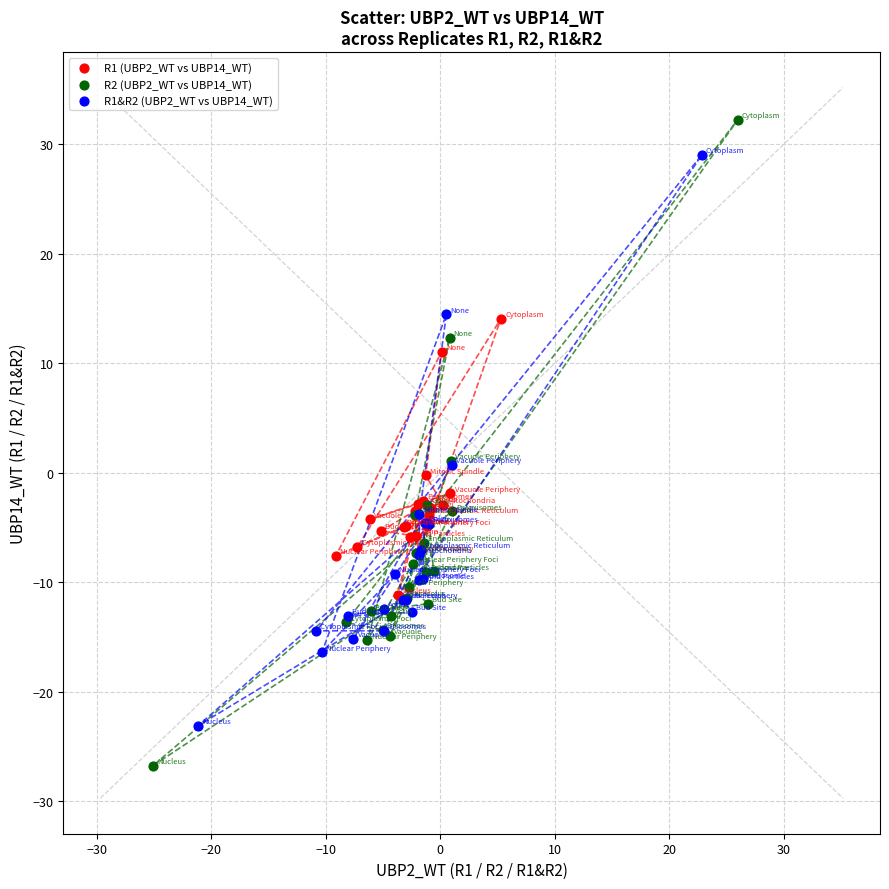

Which series has the largest Y range (max minus min)?

R2 (UBP2_WT vs UBP14_WT)